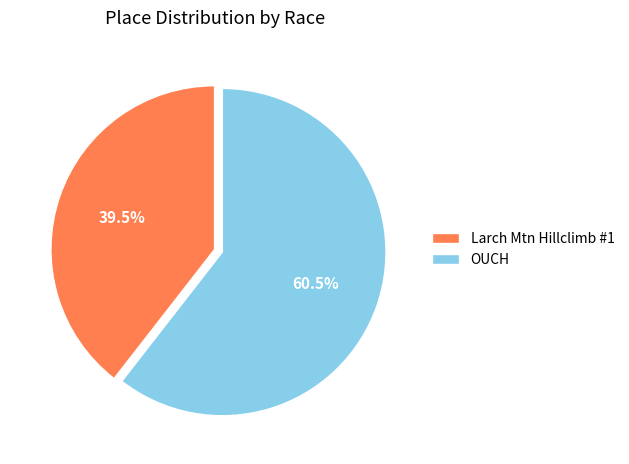

To the nearest percent, what is the difference between the OUCH and Larch Mtn Hillclimb #1 slice percentages?

21%